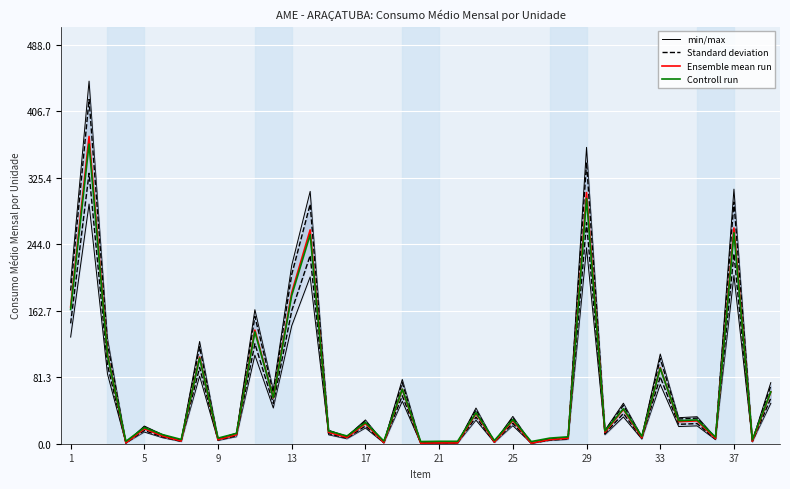

True or false: Standard deviation and min/max intersect in this chart.

False